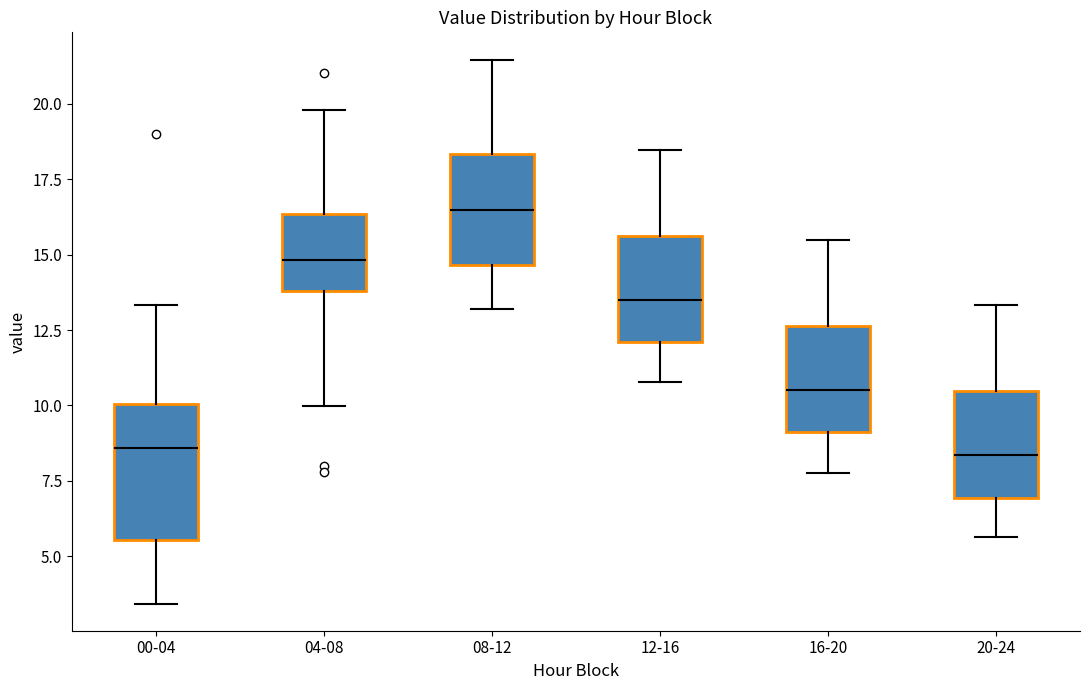

Where does the lower whisker of the box for 00-04 end on the y-axis? The values are not printed on the chart, so give them approximately, as read against the axis.

3.5